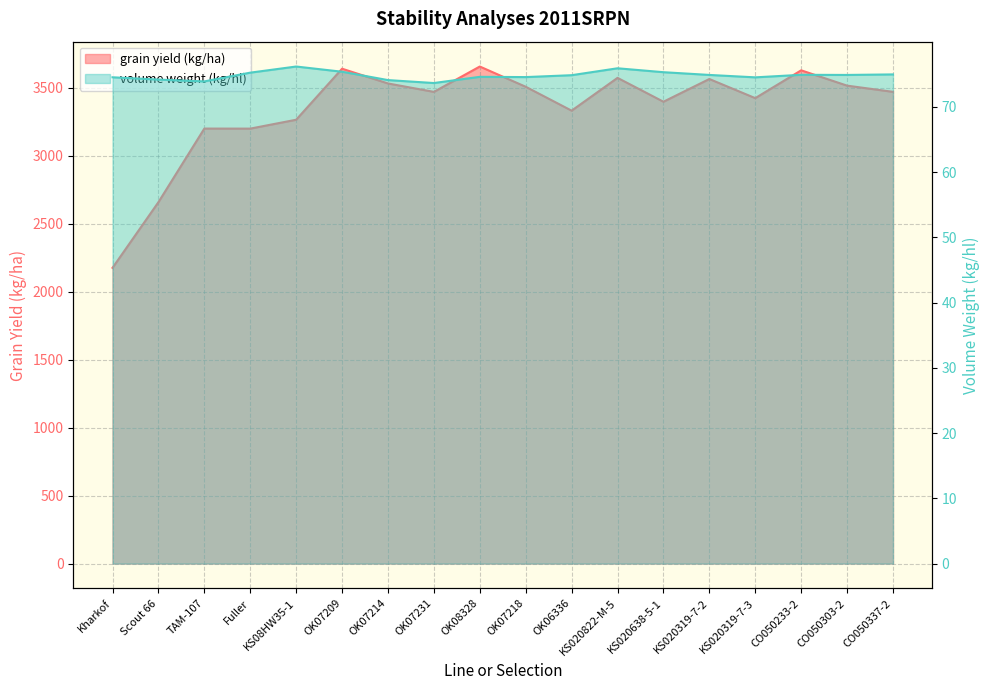

What are all the series names shown in the legend?

grain yield (kg/ha), volume weight (kg/hl)